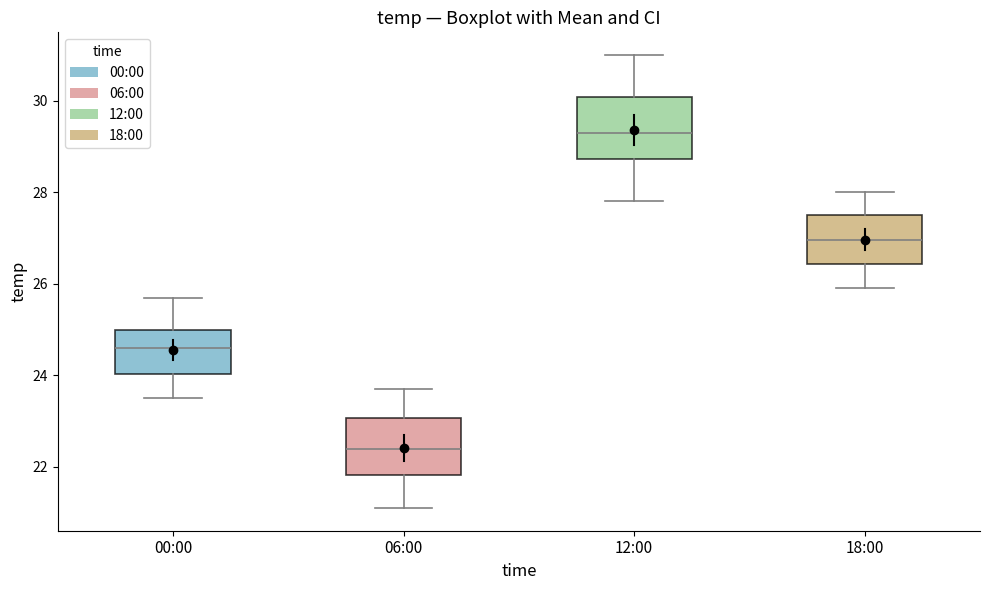

Reading left to right, read every box against the y-axis: the position of its median line, the range the box covers, and the ends of its whiskers. The values are not printed on the chart, so give them approximately, as read against the axis.

00:00: median 24.6, box 24.0 to 25.0, whiskers 23.6 to 25.8
06:00: median 22.4, box 21.8 to 23.0, whiskers 21.2 to 23.8
12:00: median 29.4, box 28.8 to 30.0, whiskers 27.8 to 31.0
18:00: median 27.0, box 26.4 to 27.6, whiskers 26.0 to 28.0